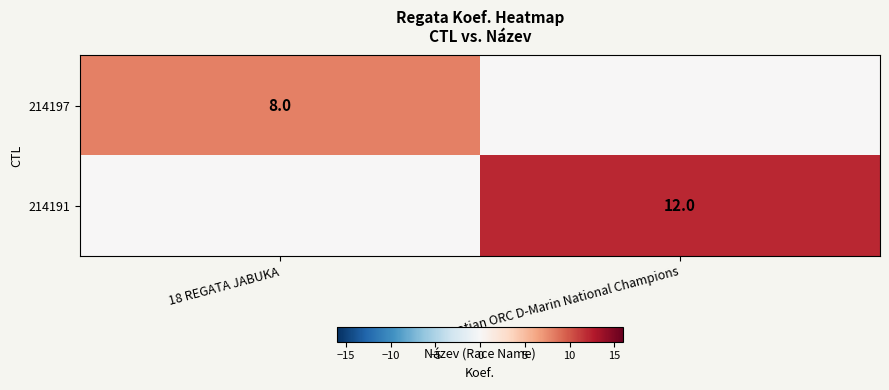

The 214197 series shows 8 at 18 REGATA JABUKA. True or false?

True